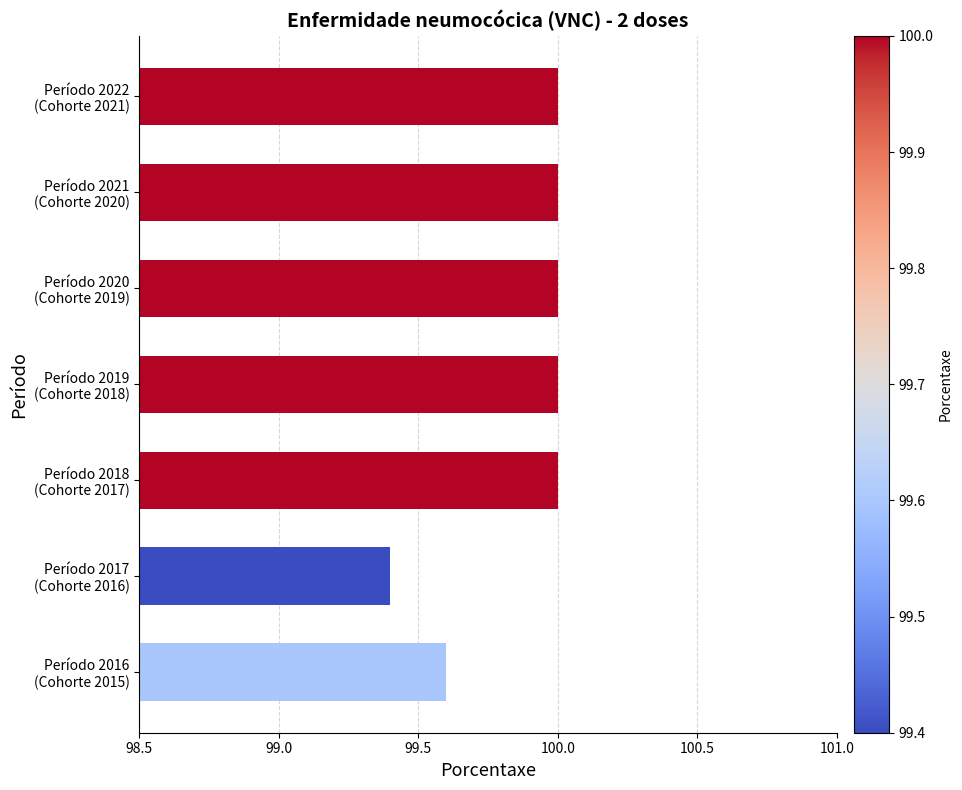

What is the greatest value displayed?

100.0